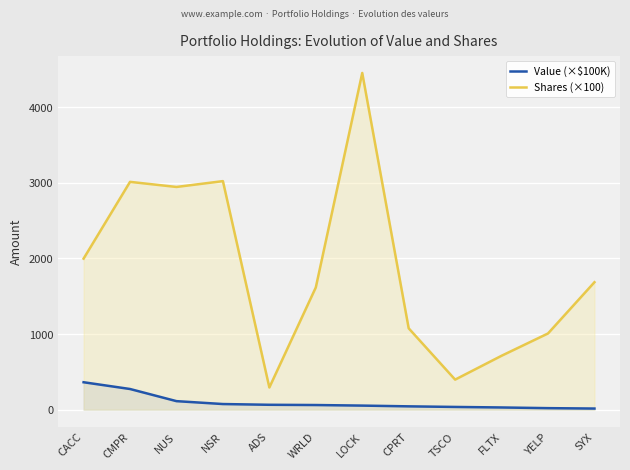

Reading right to left, transcribe all the data shown in this chart.

Value (×$100K): SYX=14.8	YELP=20.0	FLTX=29.0	TSCO=35.9	CPRT=43.9	LOCK=53.7	WRLD=61.3	ADS=64.5	NSR=74.3	NUS=112.6	CMPR=273.2	CACC=362.6
Shares (×100): SYX=1685.2	YELP=1007.7	FLTX=712.7	TSCO=397.3	CPRT=1075.9	LOCK=4452.2	WRLD=1615.9	ADS=293.2	NSR=3021.9	NUS=2944.7	CMPR=3012.2	CACC=1997.2